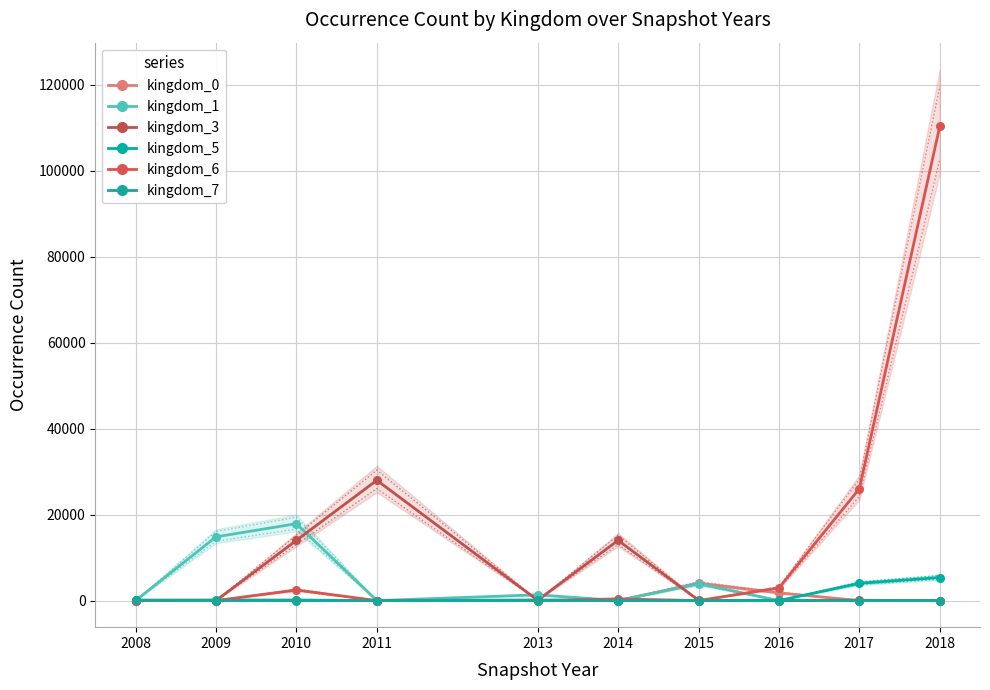

Which series contains the highest Y value?

kingdom_6